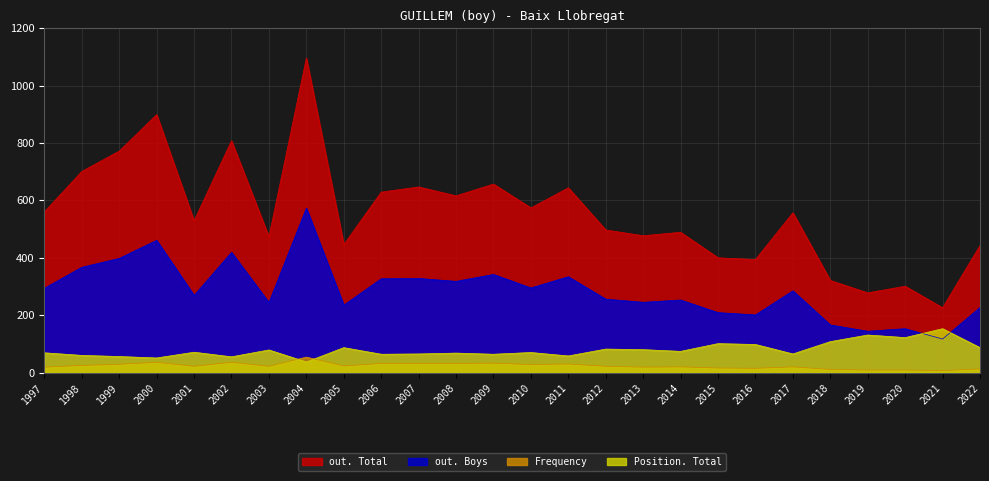

Where does the out. Boys series first go above 285?

1997